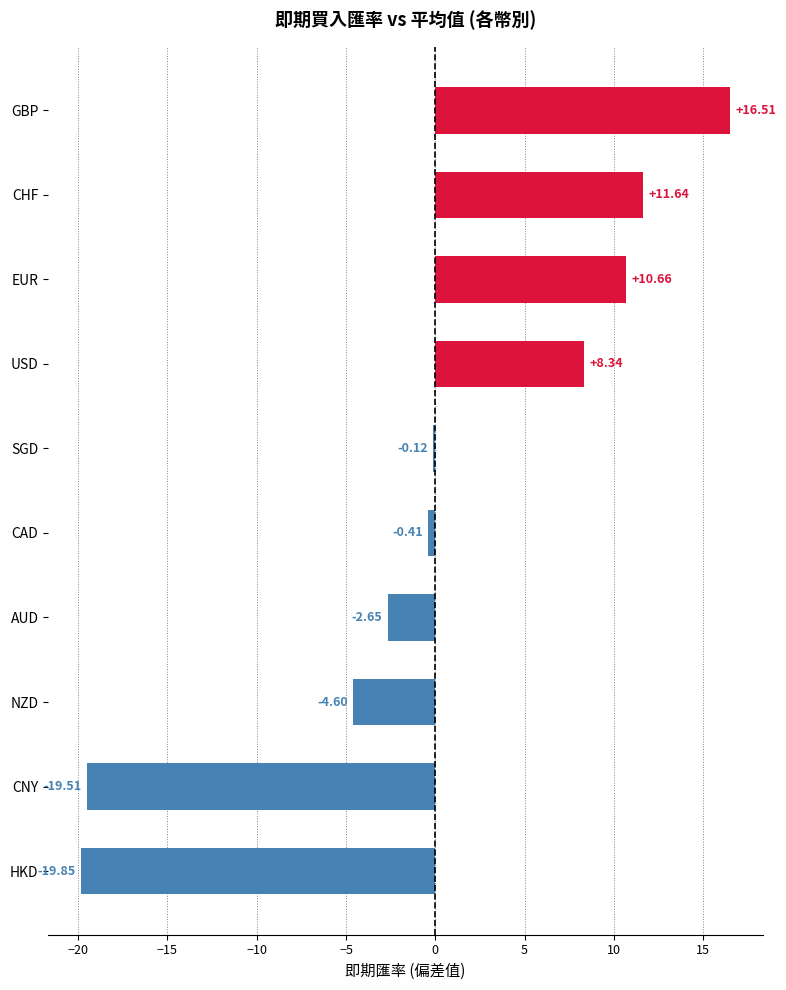

Rank the categories by value from highest to lowest.

GBP, CHF, EUR, USD, SGD, CAD, AUD, NZD, CNY, HKD